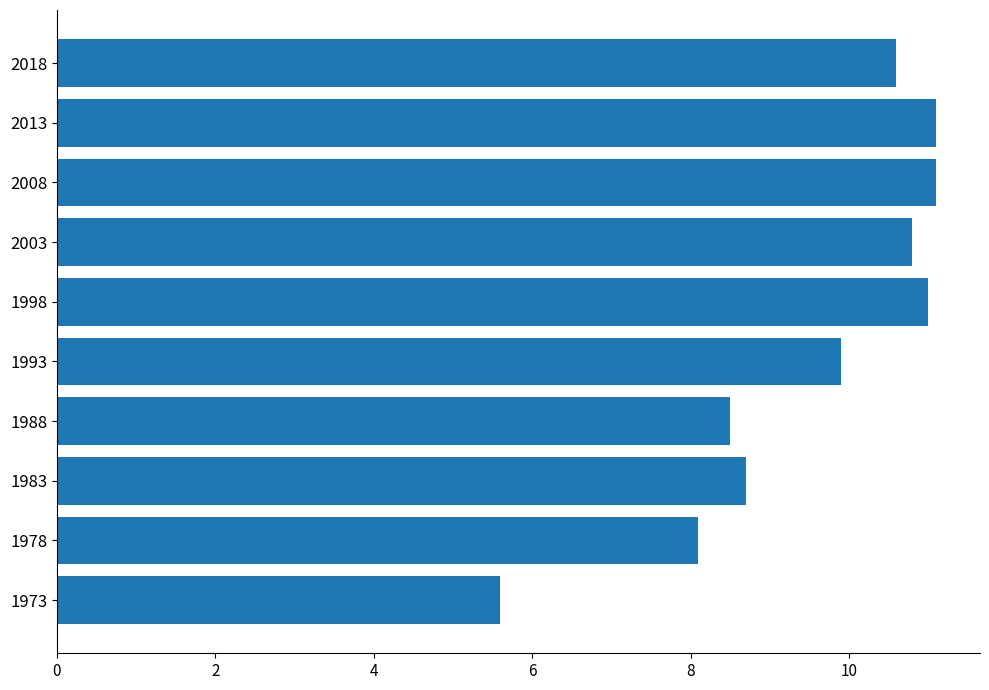

Is it true that the value at 2018 is 10.6?

True